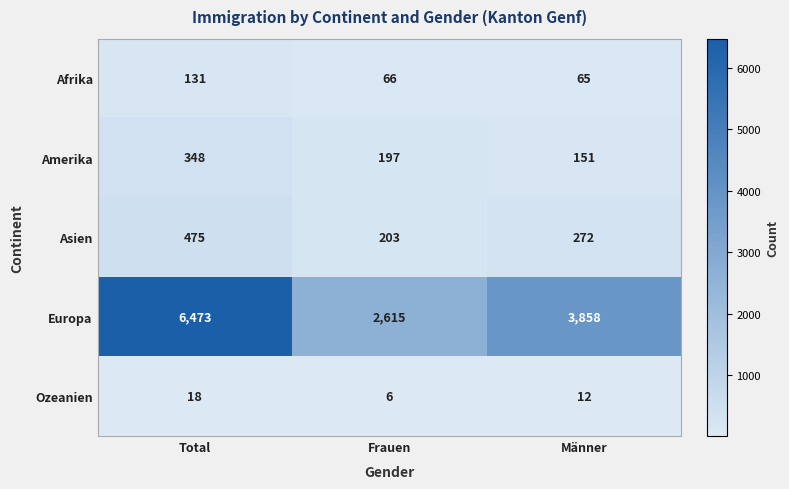

Rank the series at Frauen from lowest to highest value.

Ozeanien, Afrika, Amerika, Asien, Europa